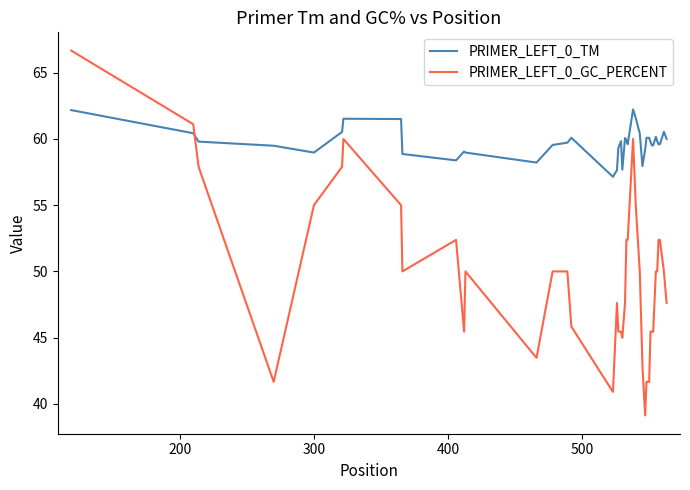

How many times do PRIMER_LEFT_0_GC_PERCENT and PRIMER_LEFT_0_TM cross each other?

1